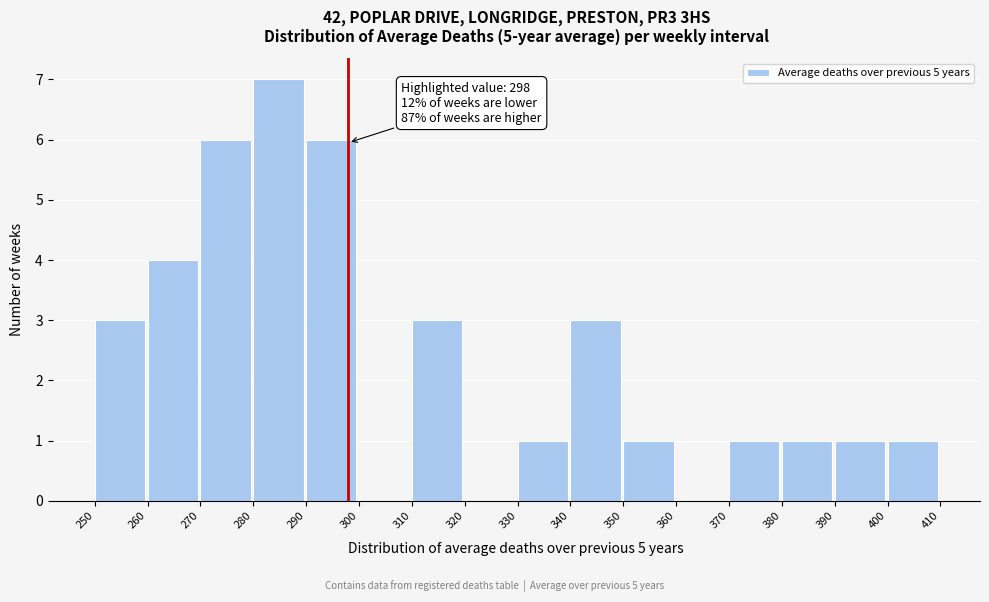

Which range on the x-axis has the tallest bar?

280 to 290